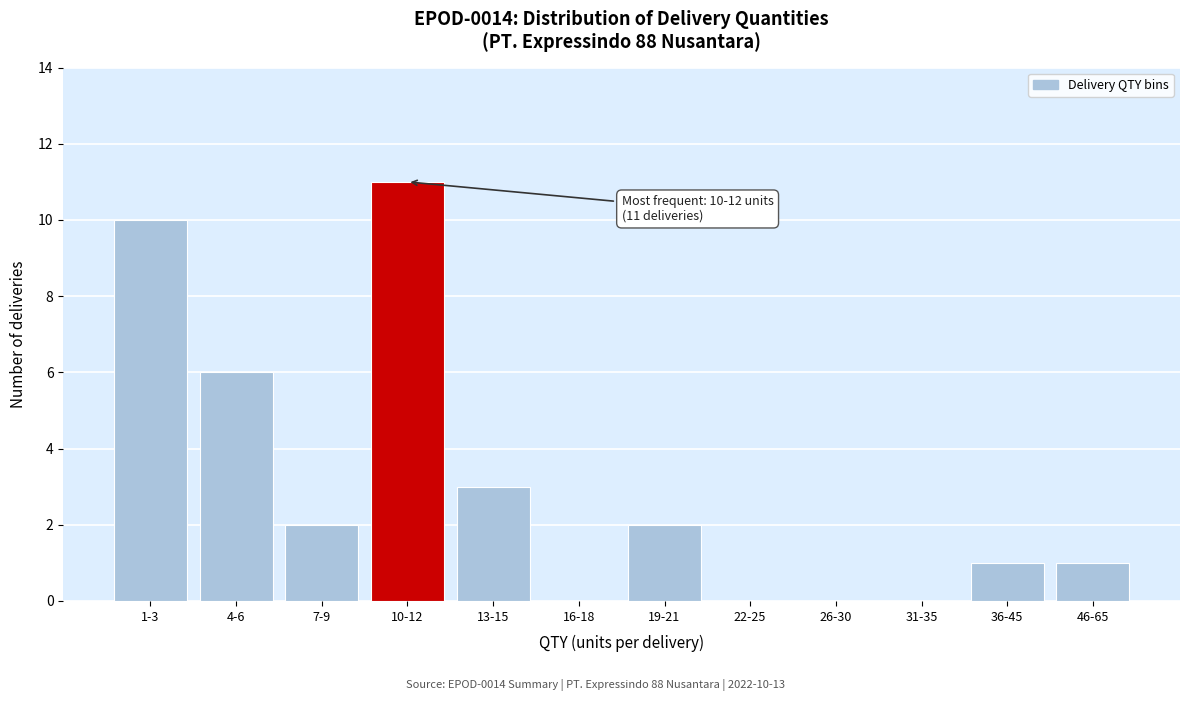

The value at 26-30 is -4. True or false?

False